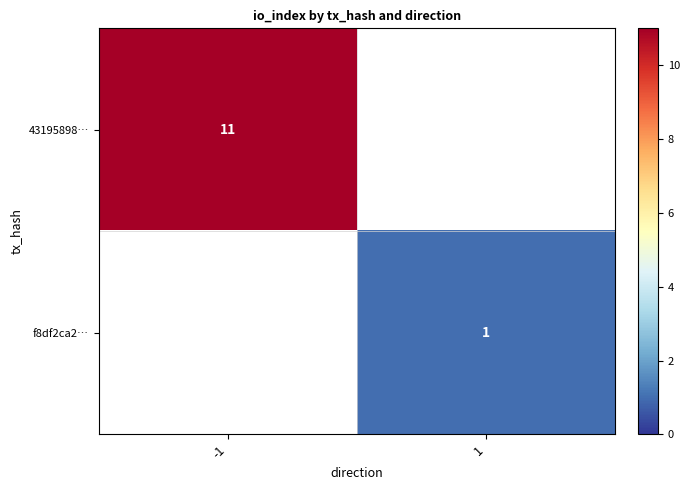

The f8df2ca2… series shows 1 at 1. True or false?

True